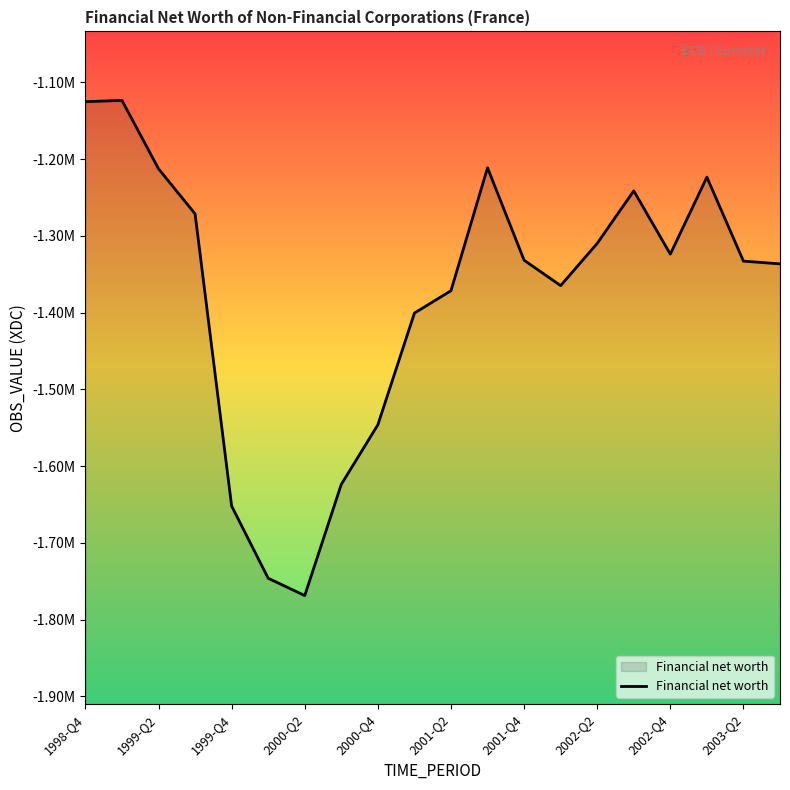

What is the greatest value displayed?

-1123474